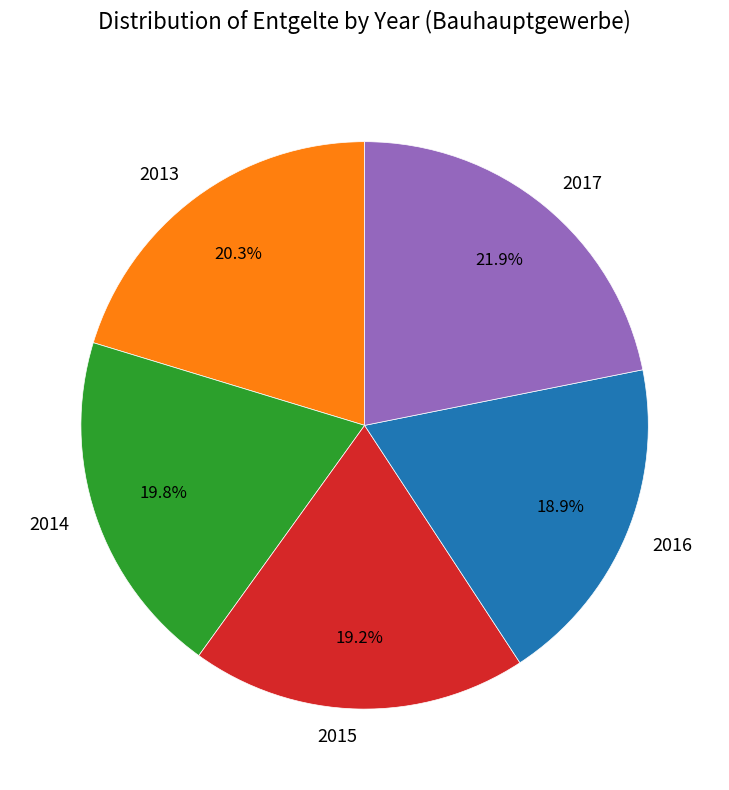

Does 2014 represent more than half of the total?

No